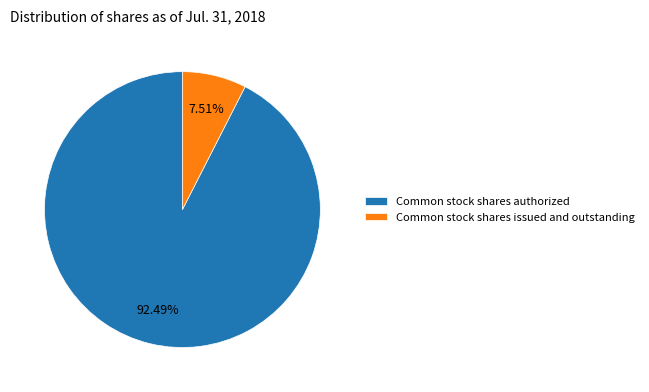

Which slice is the smallest?

Common stock shares issued and outstanding